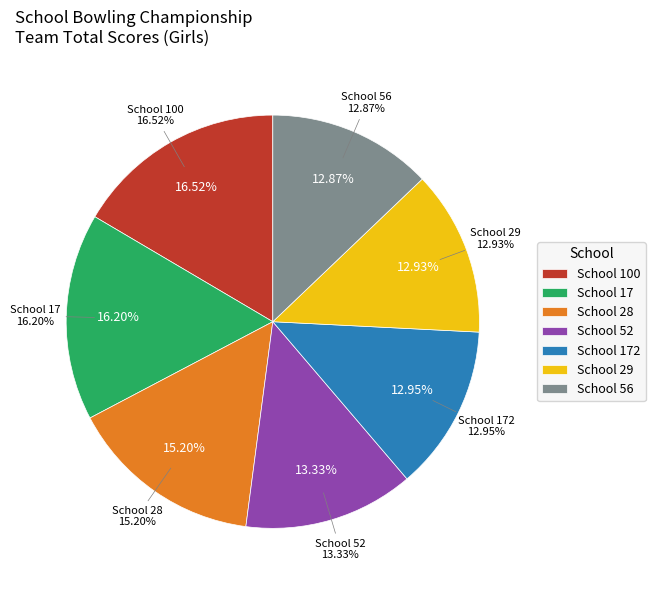

Count the number of slices in the pie.

7